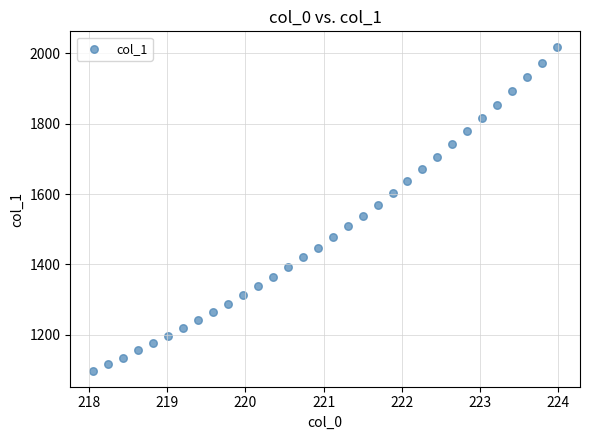

What is the range of X values (max minus min)?

5.9